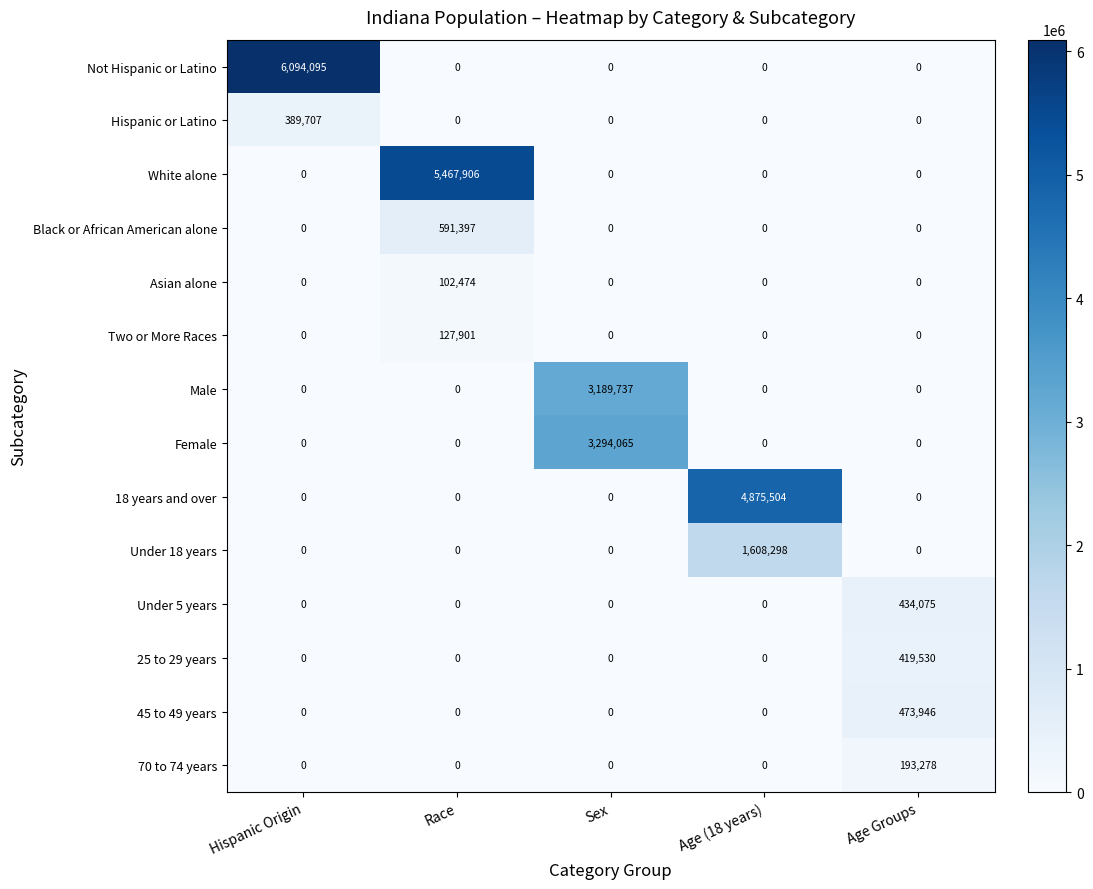

Which series has the largest range (max minus min)?

Not Hispanic or Latino